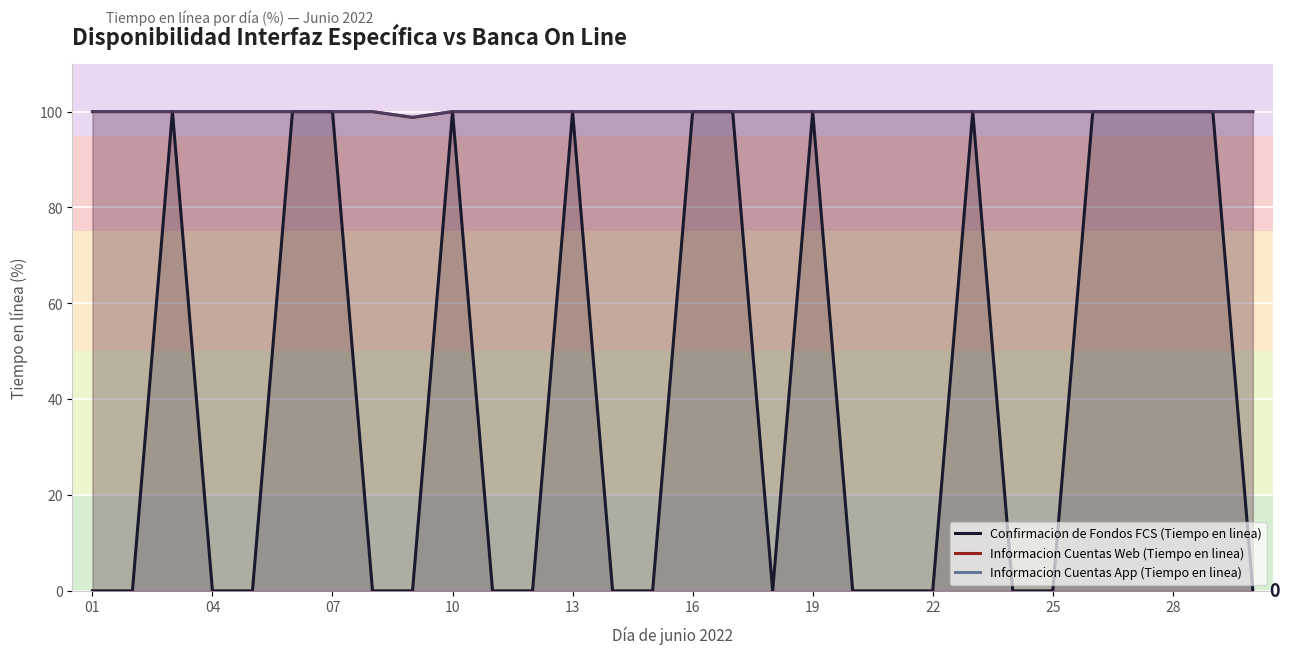

At which category is the sum across all series the highest?

07